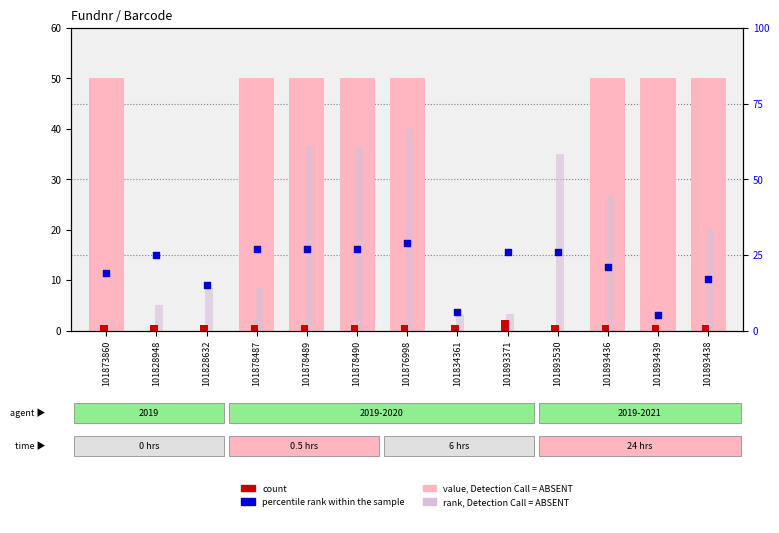

What are all the series names shown in the legend?

value, Detection Call = ABSENT, count, rank, Detection Call = ABSENT, percentile rank within the sample